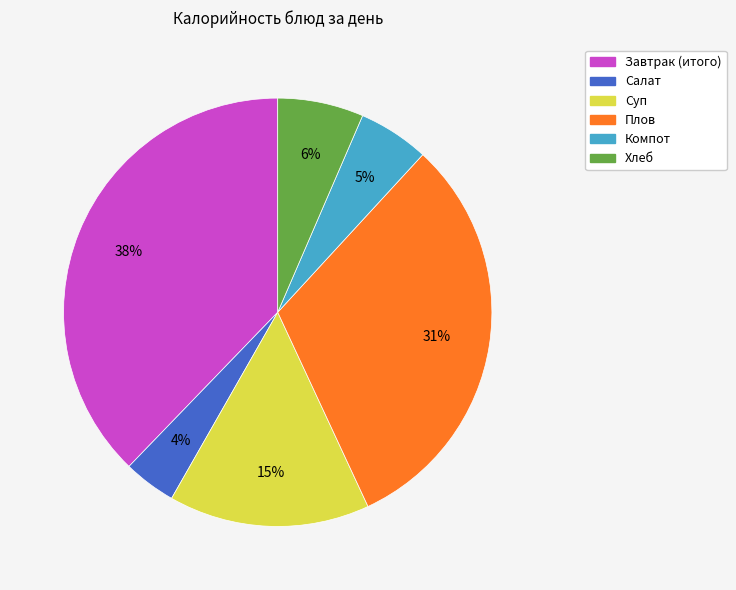

How many slices are in this pie chart?

6